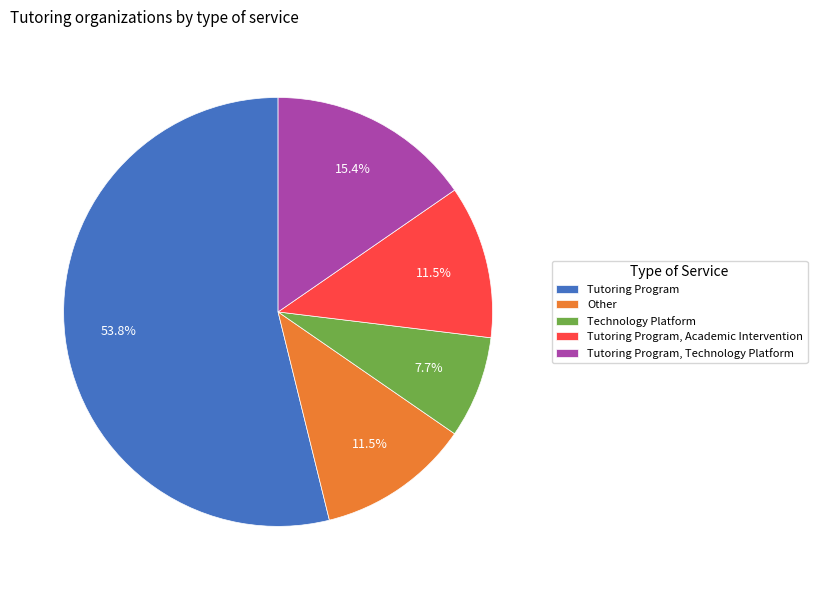

What is the majority slice?

Tutoring Program